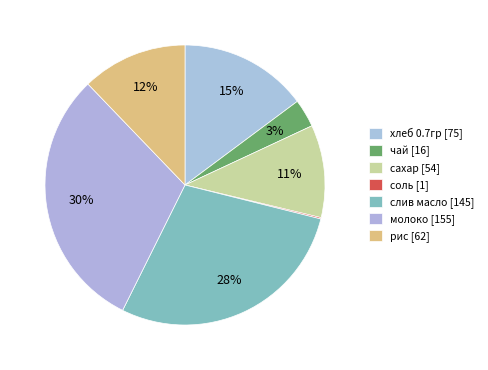

Count the number of slices in the pie.

7